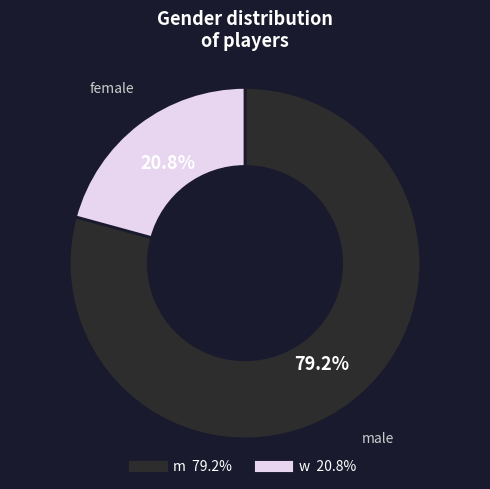

What portion of the pie excludes m?

20.8%